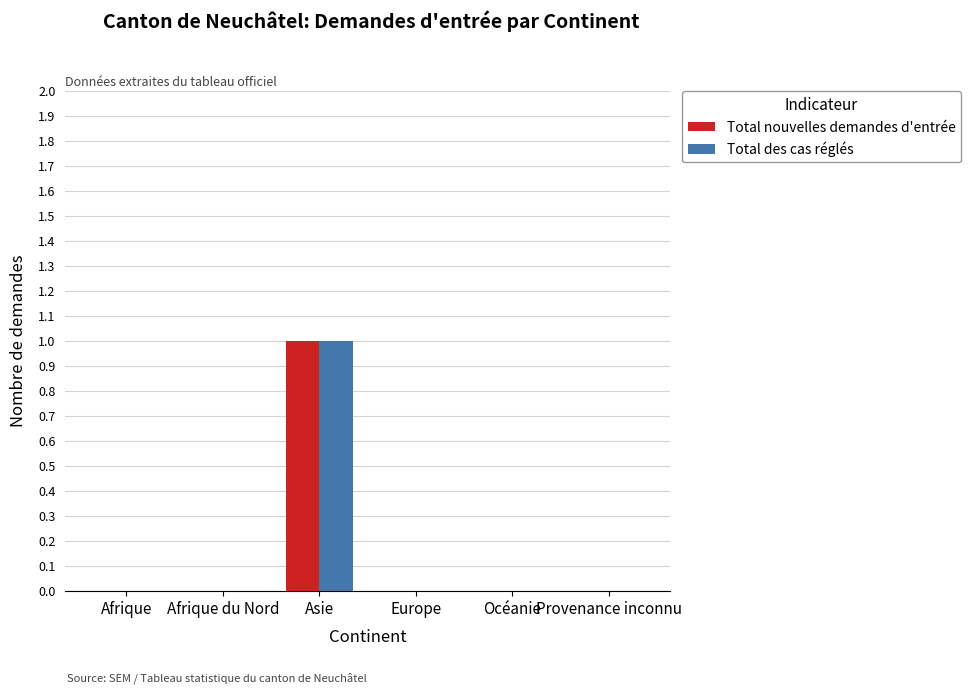

Reading left to right, extract all data points from this chart.

Total nouvelles demandes d'entrée: 0	0	1	0	0	0
Total des cas réglés: 0	0	1	0	0	0